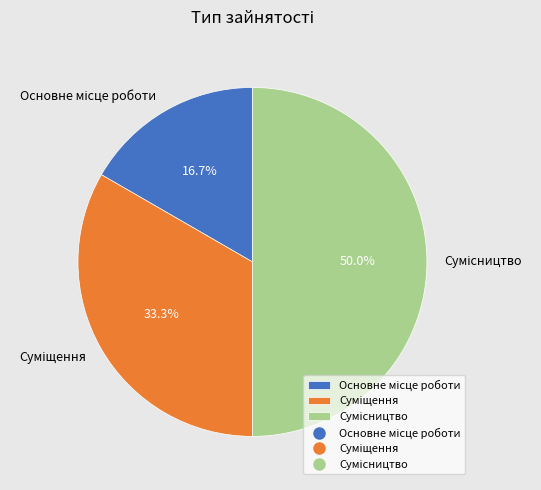

How many slices are in this pie chart?

3